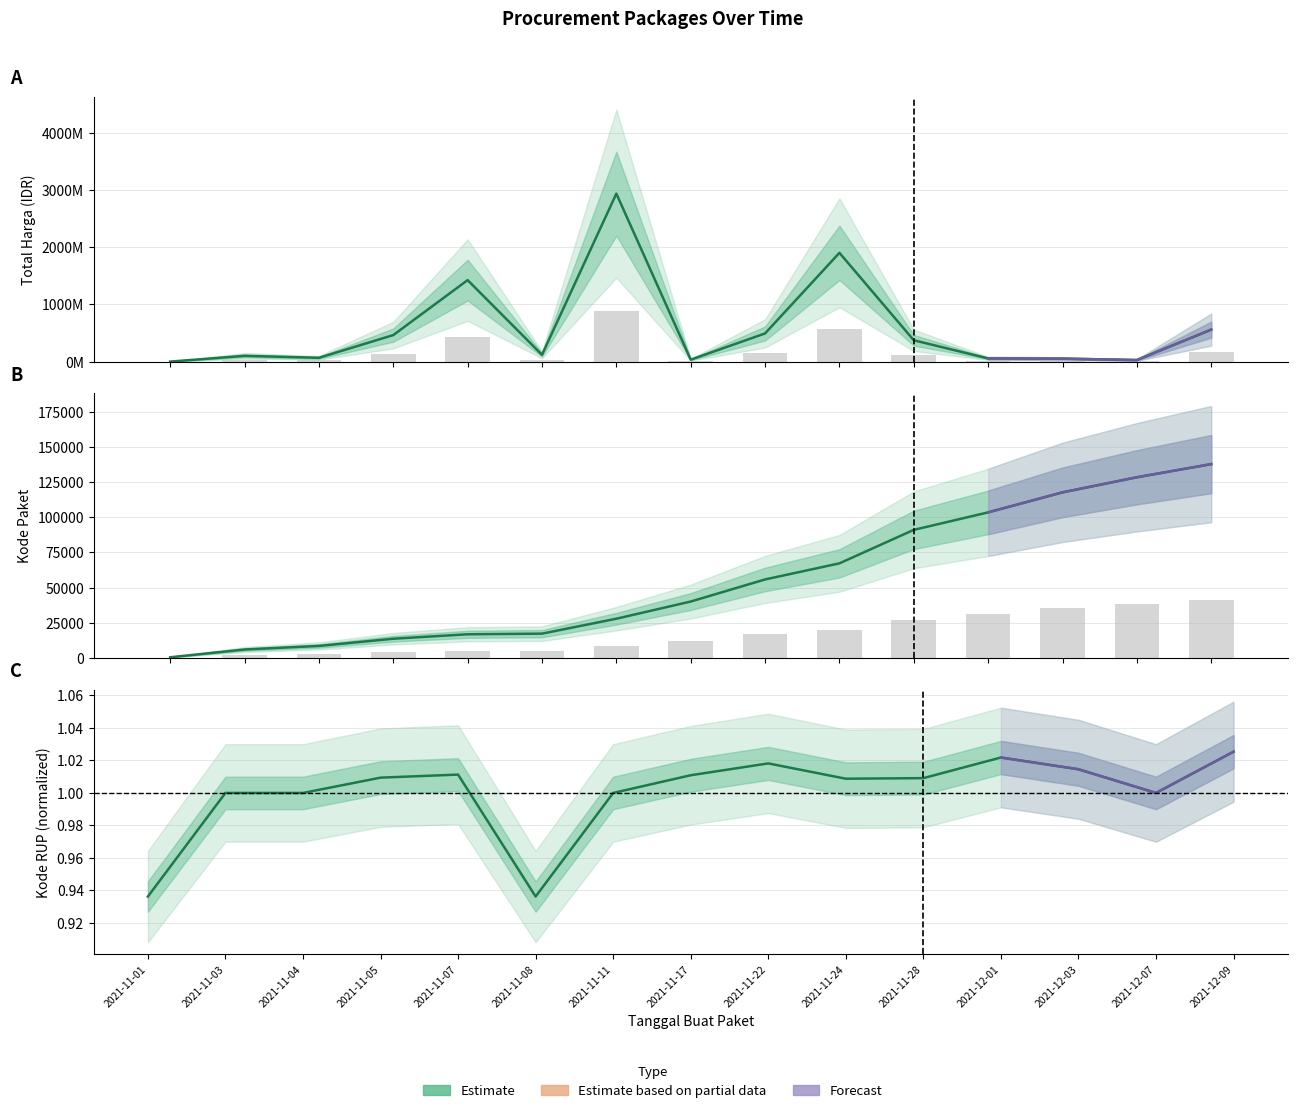

Reading left to right, extract all data points from this chart.

Total Harga: 2021-11-01=333600.0	2021-11-03=100984270.0	2021-11-04=66670075.0	2021-11-05=464002100.0	2021-11-07=1425867900.0	2021-11-08=119214000.0	2021-11-11=2938953240.0	2021-11-17=34292000.0	2021-11-22=493000000.0	2021-11-24=1903467900.0	2021-11-28=373404000.0	2021-12-01=56152800.0	2021-12-03=51601000.0	2021-12-07=27412000.0	2021-12-09=559971000.0
Kode Paket: 2021-11-01=464.0	2021-11-03=5997.0	2021-11-04=8530.0	2021-11-05=13652.0	2021-11-07=16823.0	2021-11-08=17272.0	2021-11-11=27891.0	2021-11-17=40112.0	2021-11-22=55826.0	2021-11-24=67279.0	2021-11-28=91101.0	2021-12-01=103541.0	2021-12-03=117783.0	2021-12-07=128516.0	2021-12-09=137876.0
Kode RUP: 2021-11-01=0.9	2021-11-03=1.0	2021-11-04=1.0	2021-11-05=1.0	2021-11-07=1.0	2021-11-08=0.9	2021-11-11=1.0	2021-11-17=1.0	2021-11-22=1.0	2021-11-24=1.0	2021-11-28=1.0	2021-12-01=1.0	2021-12-03=1.0	2021-12-07=1.0	2021-12-09=1.0